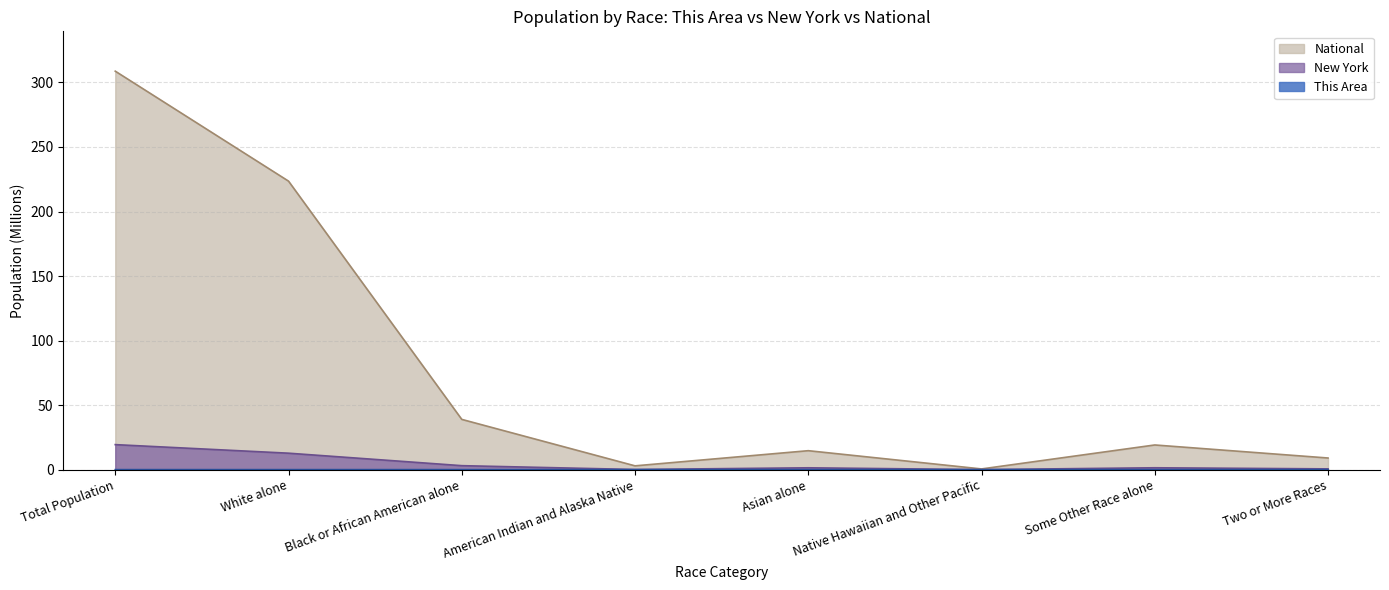

The This Area series shows 0.0 at Total Population. True or false?

False